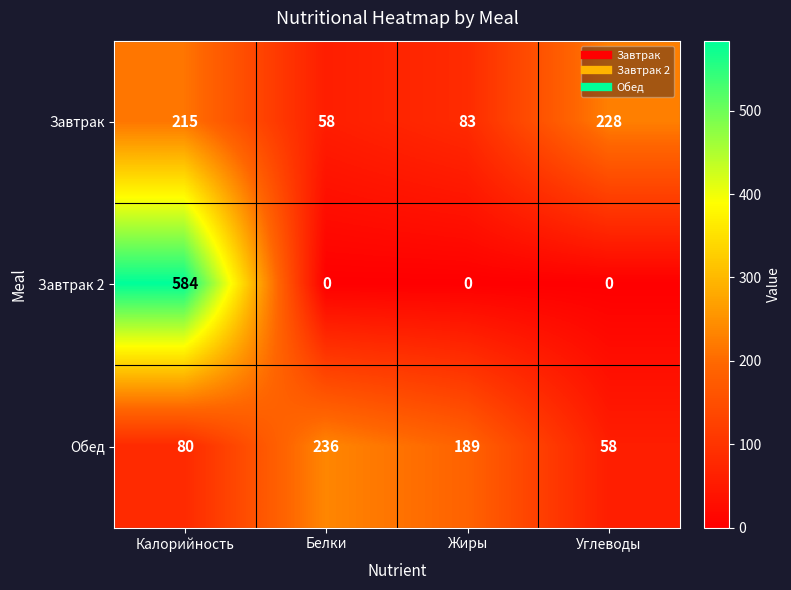

Reading left to right, what are all the values shown in this chart?

Завтрак: 215	58	83	228
Завтрак 2: 584	0	0	0
Обед: 80	236	189	58